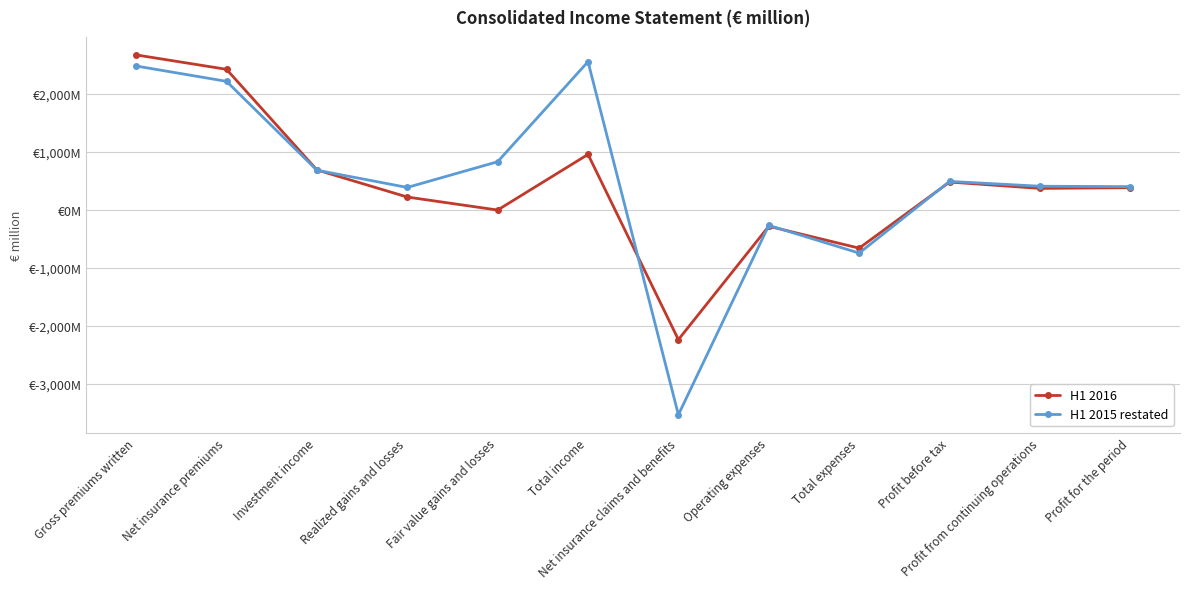

Which category has the highest value across all series?

Gross premiums written